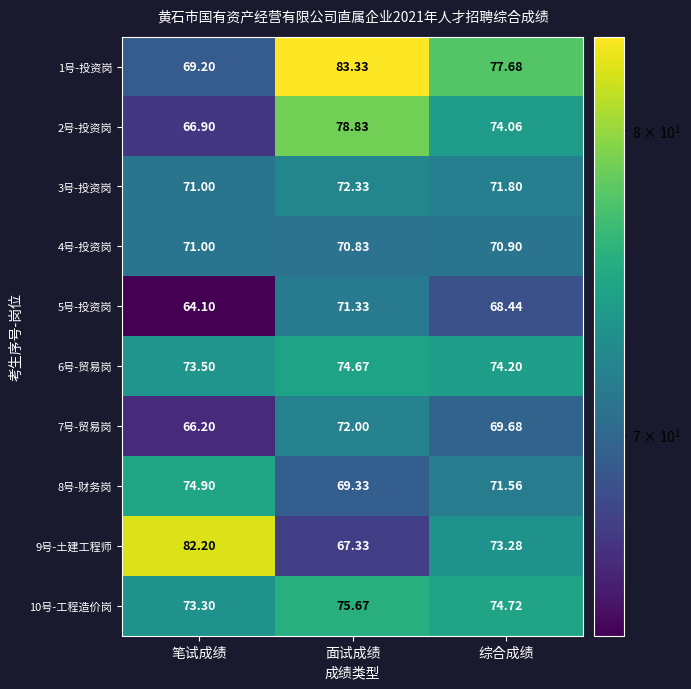

At which category is the sum across all series the highest?

面试成绩